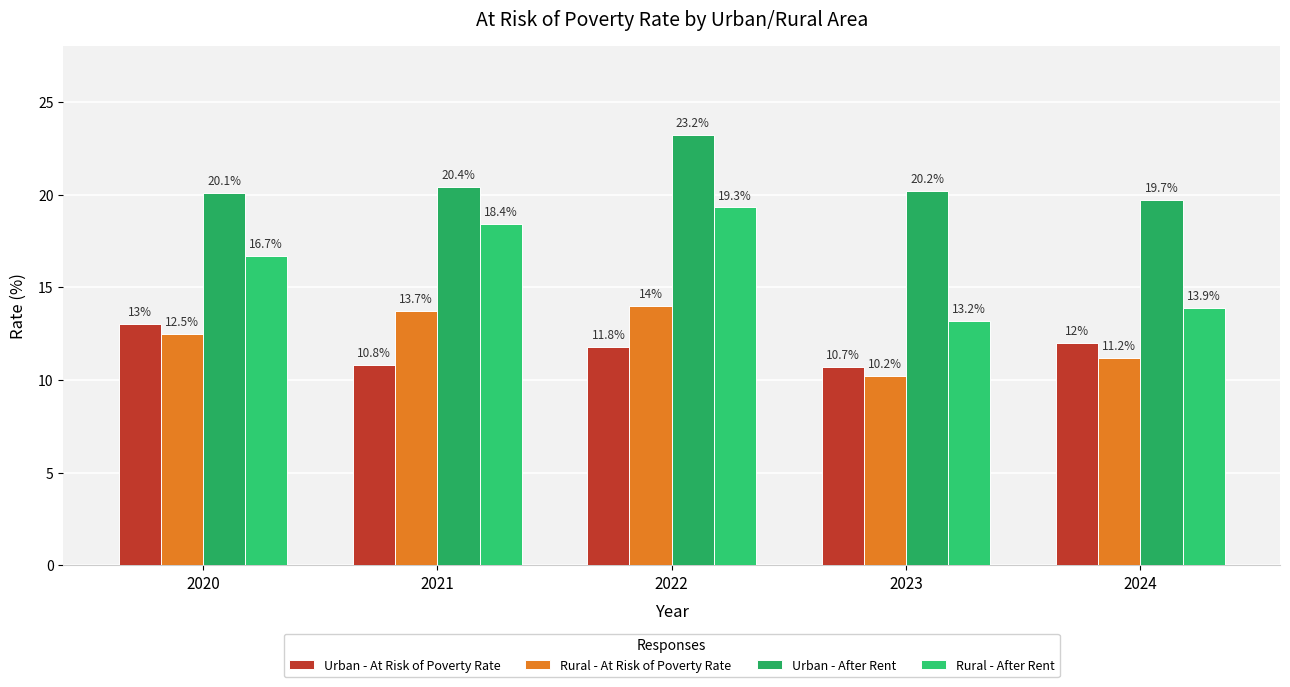

At which label does Rural - At Risk of Poverty Rate reach its minimum?

2023